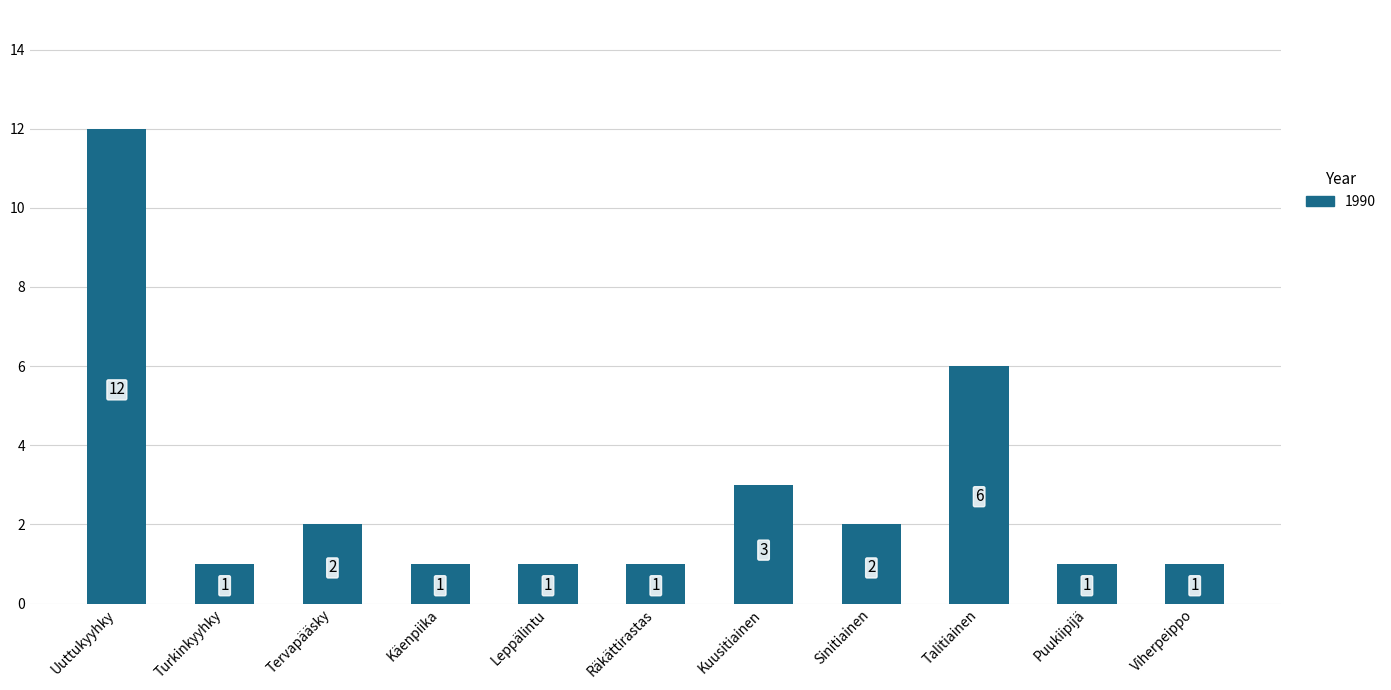

Reading right to left, what are all the values shown in this chart?

1	1	6	2	3	1	1	1	2	1	12